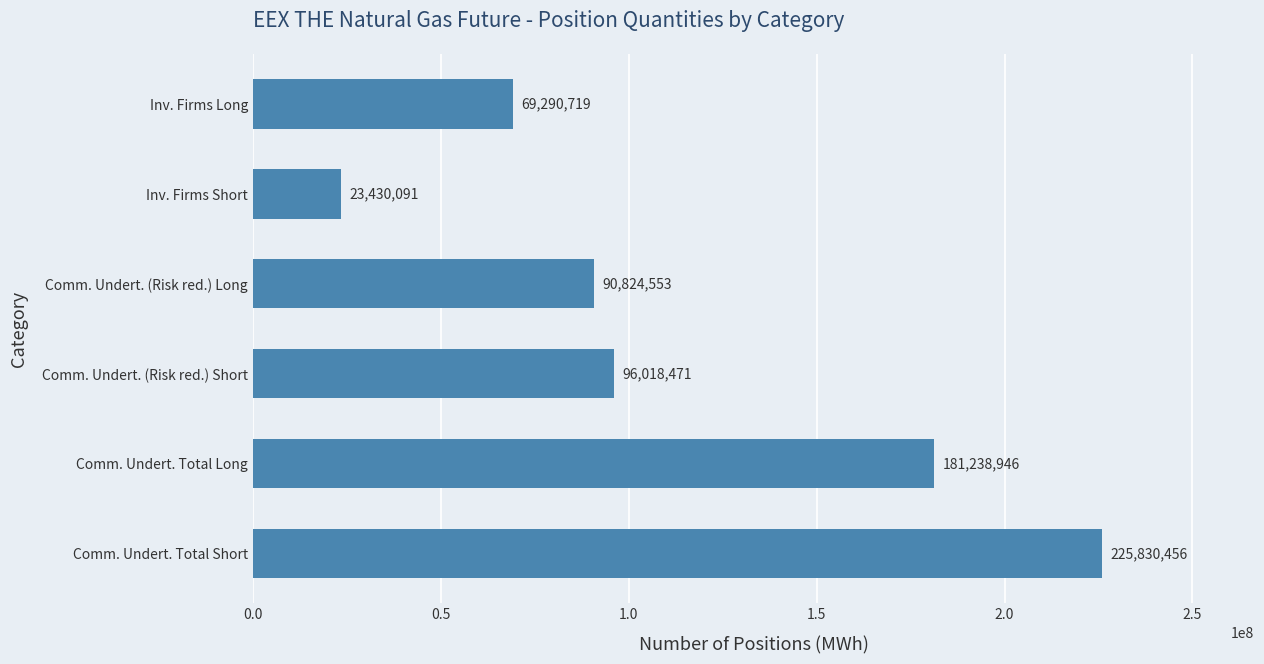

Approximately how many times larger is the value at Inv. Firms Long compared to Comm. Undert. (Risk red.) Long?

0.8